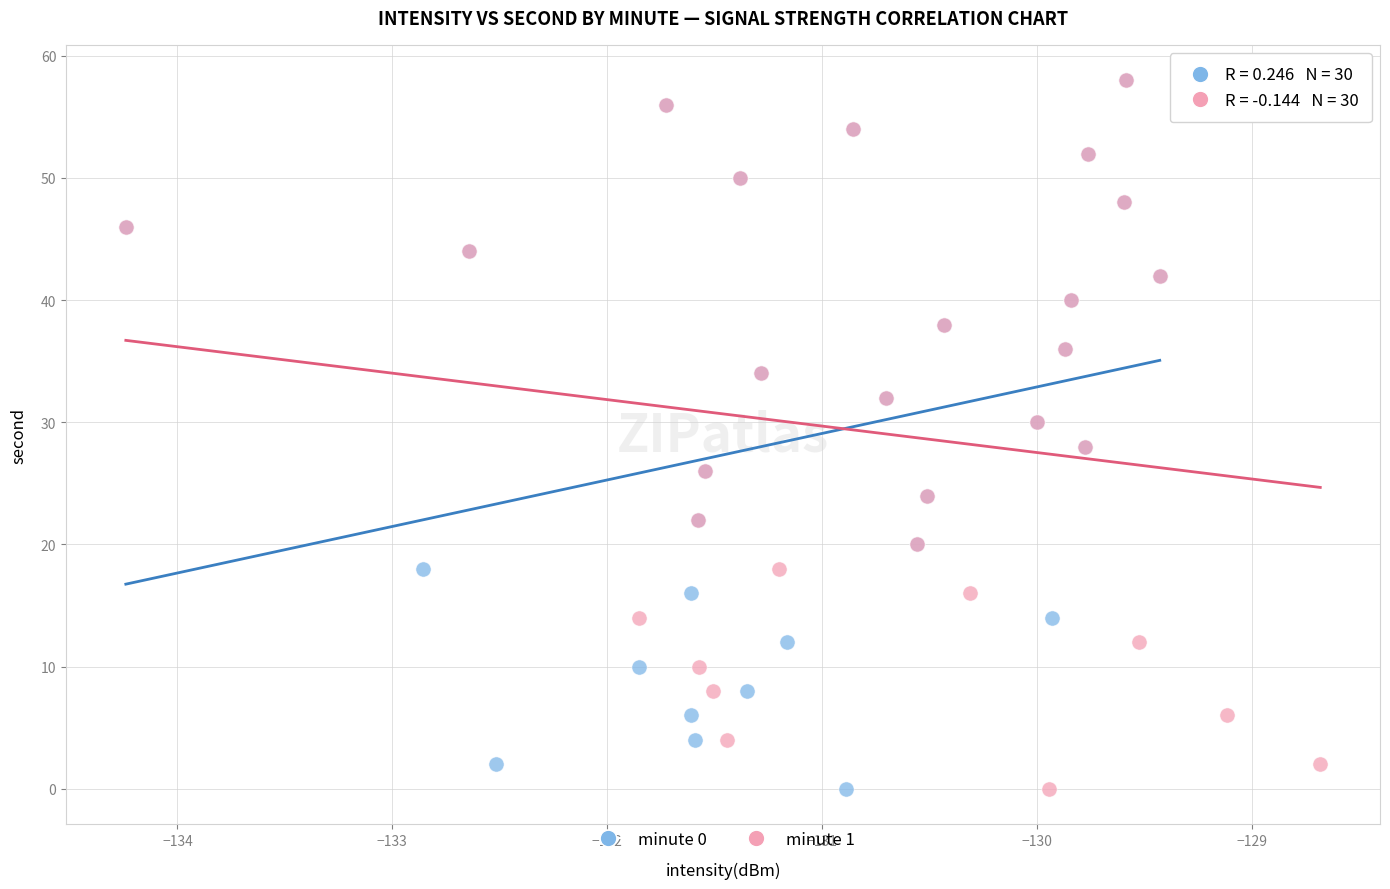

What are all the series names shown in the legend?

minute 0, minute 1